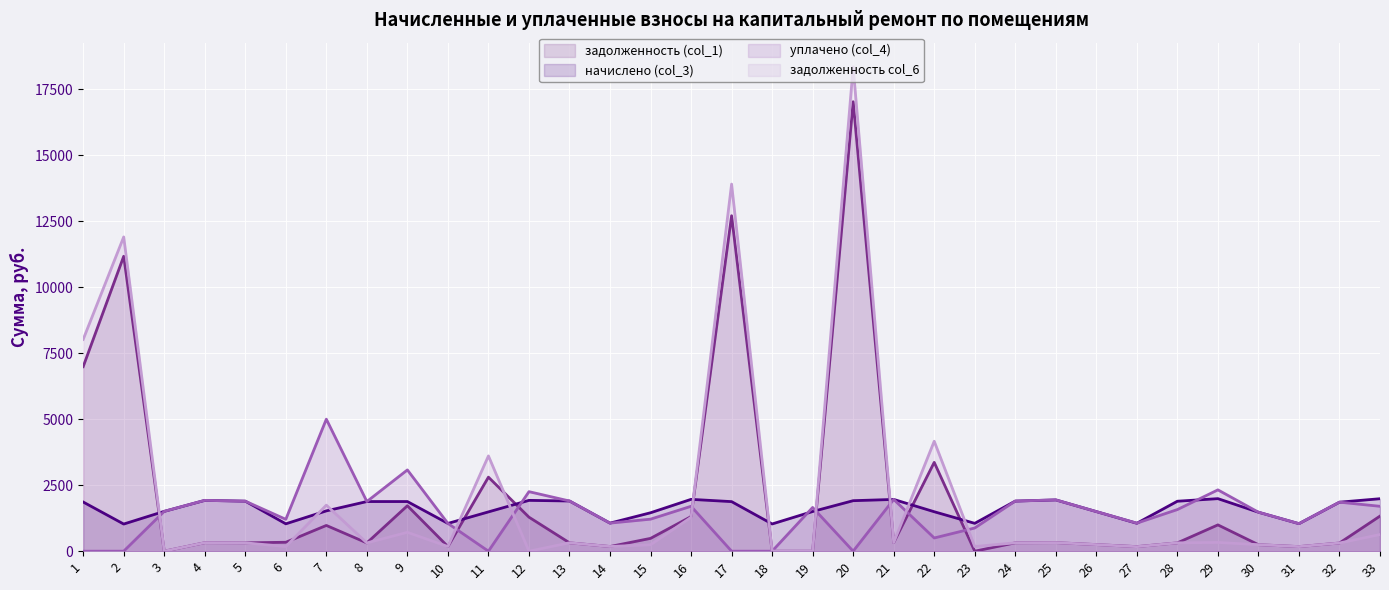

What are all the series names shown in the legend?

задолженность (col_1), начислено (col_3), уплачено (col_4), задолженность col_6